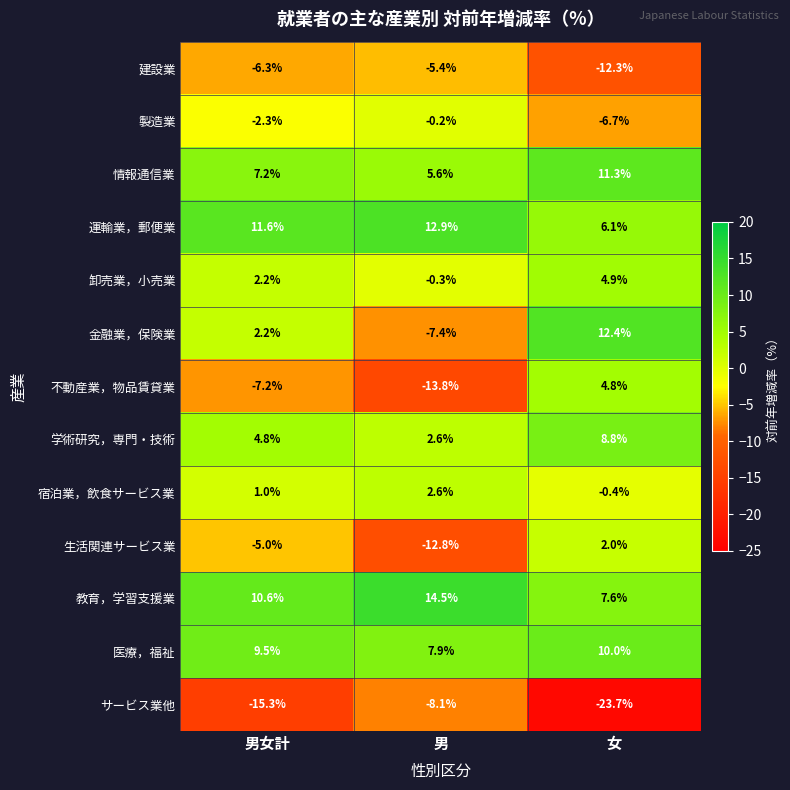

How many categories are shown in the chart?

3